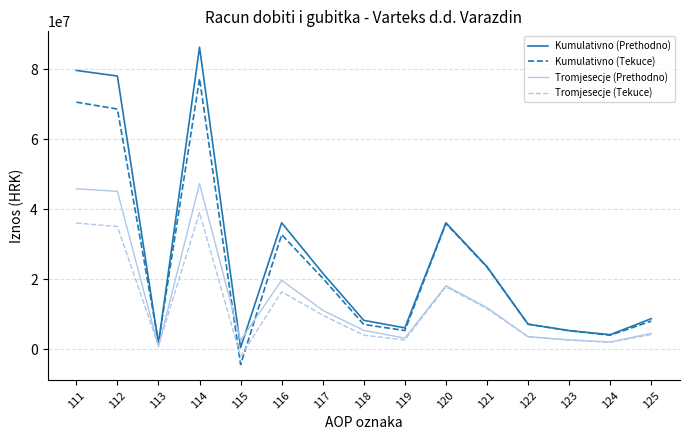

Does the chart display data point markers on the line(s)?

No